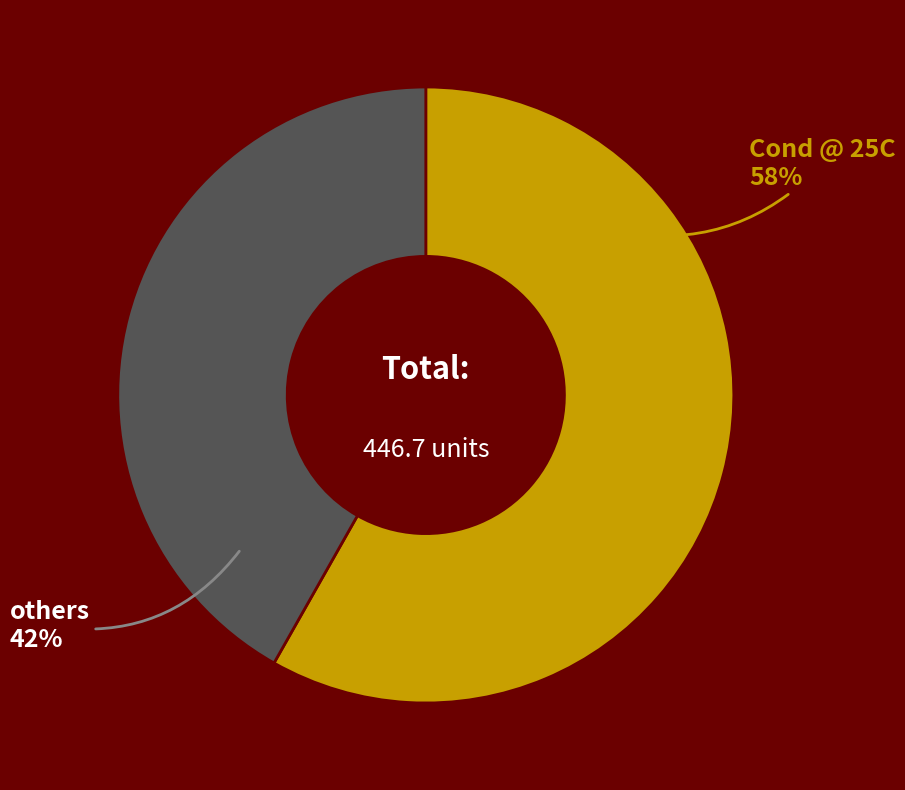

Do others and Cond @ 25C together represent more than half of the pie?

Yes